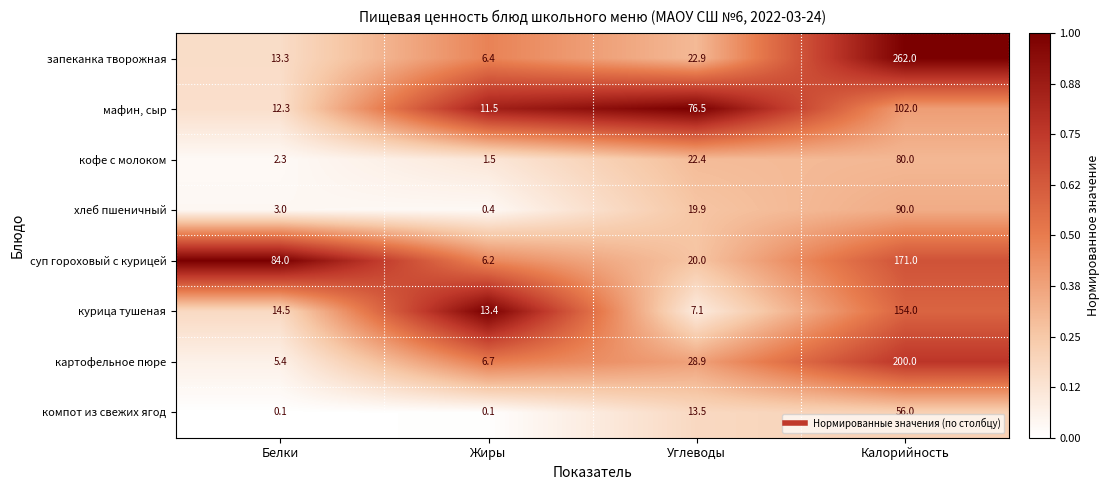

What is the sum of all хлеб пшеничный values?

113.3